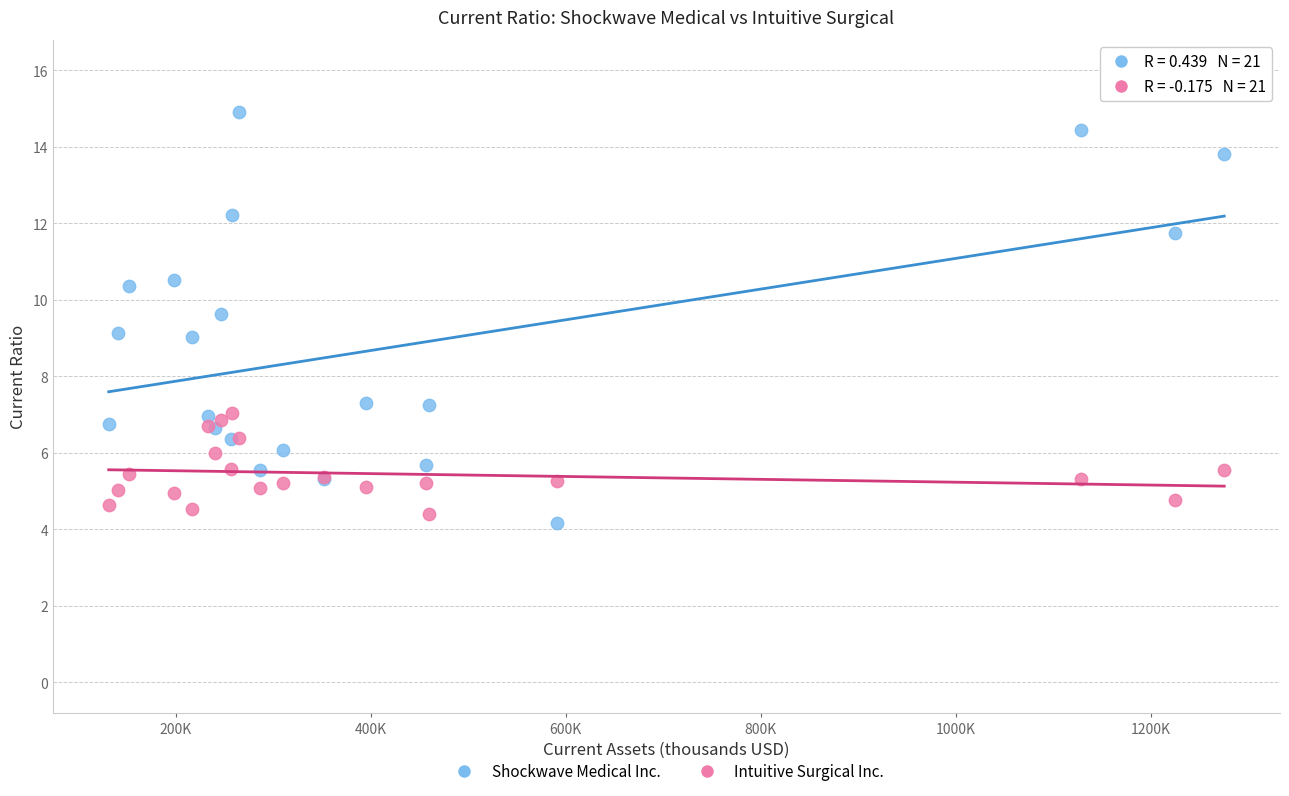

Which series reaches the maximum Y coordinate?

Shockwave Medical Inc.